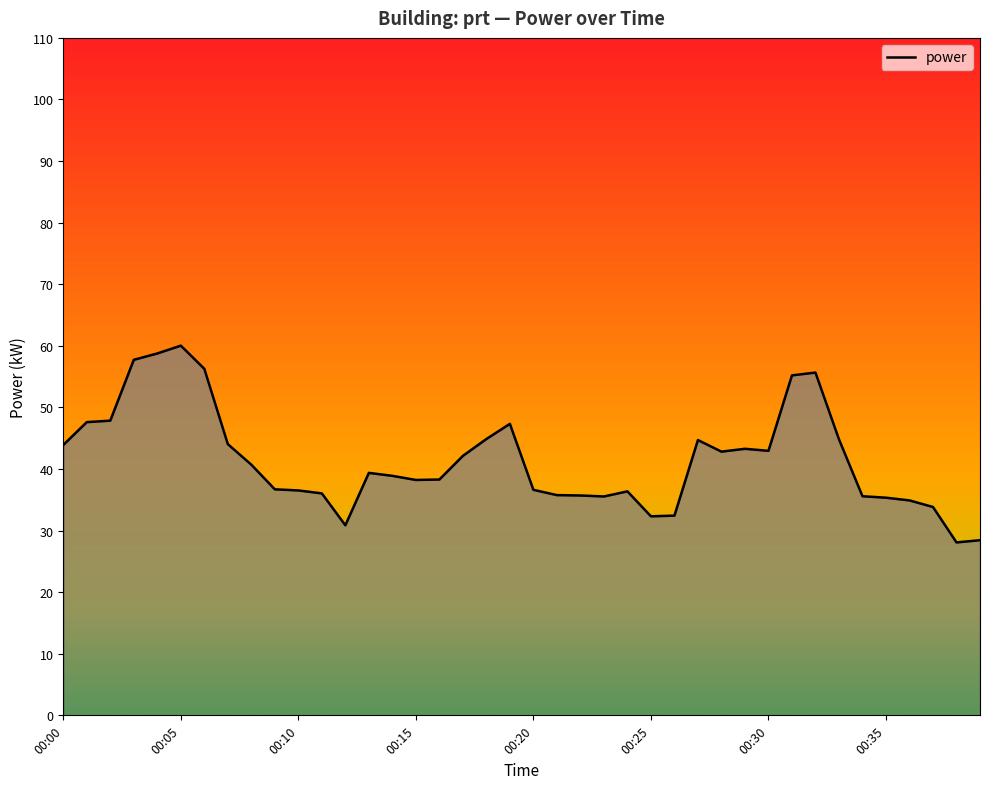

What is the smallest value displayed?

28.1